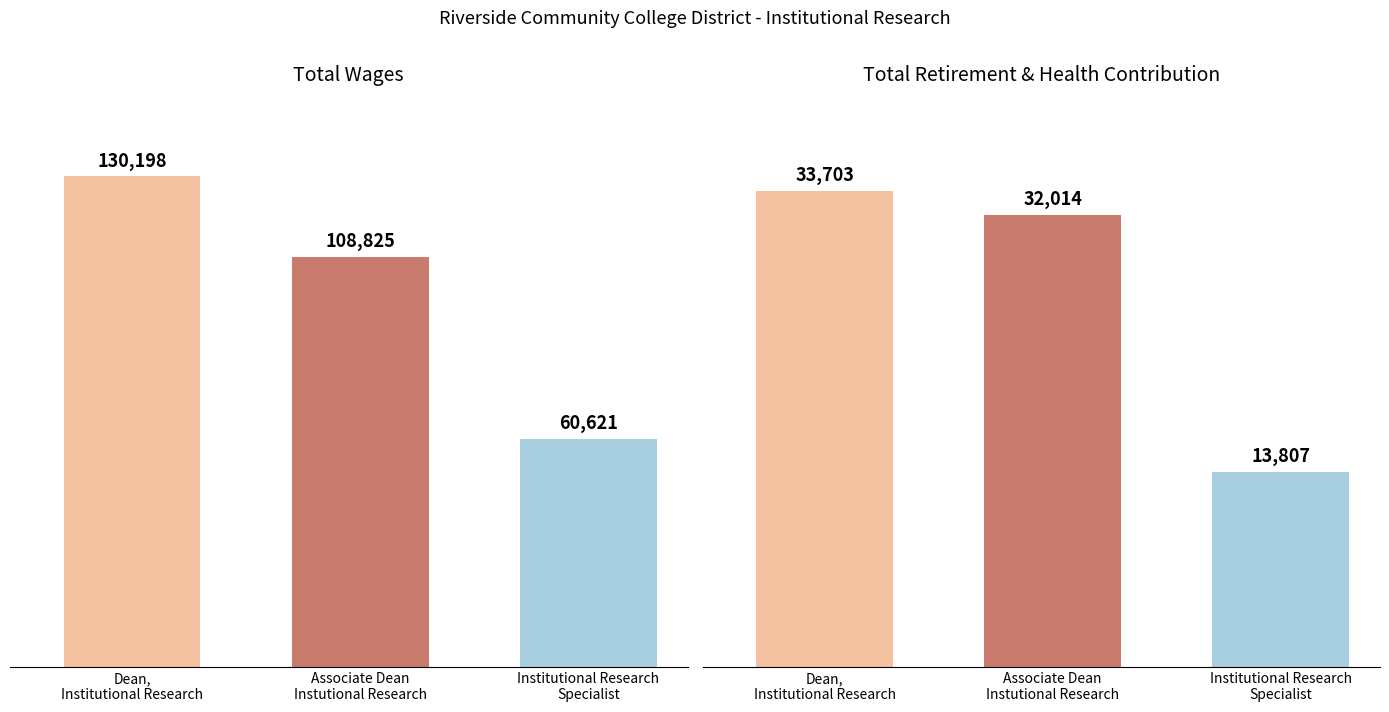

At which label does Total Wages reach its minimum?

Institutional Research Specialist